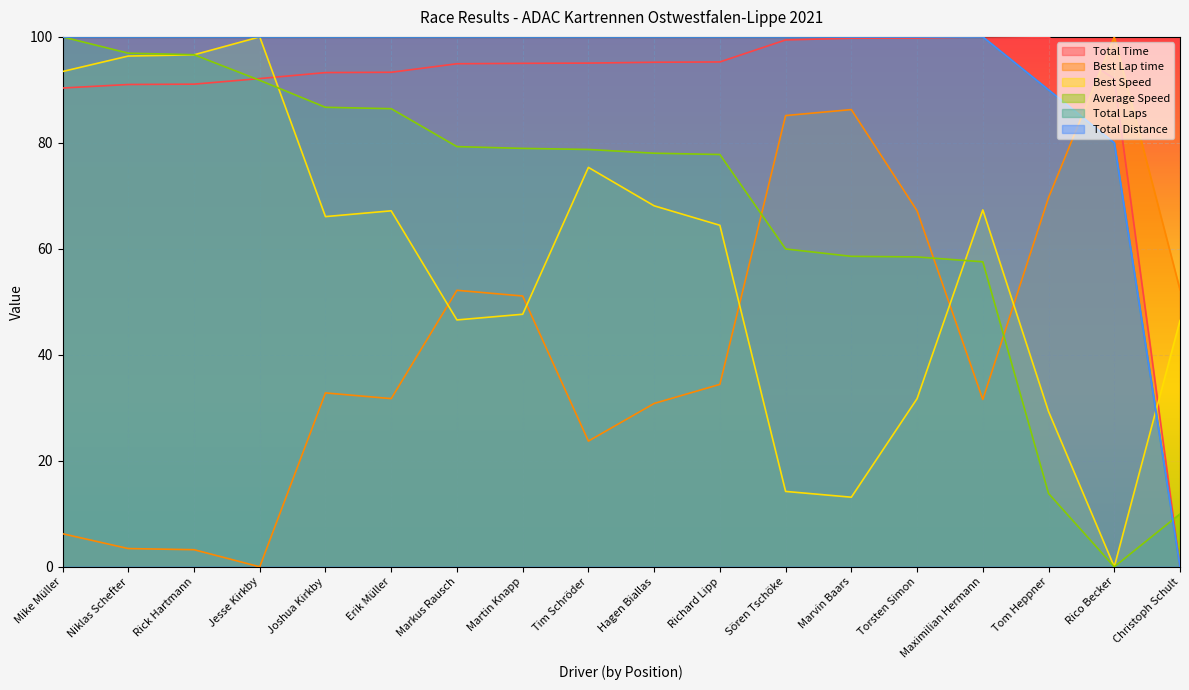

The Total Laps series shows 100.0 at Martin Knapp. True or false?

True